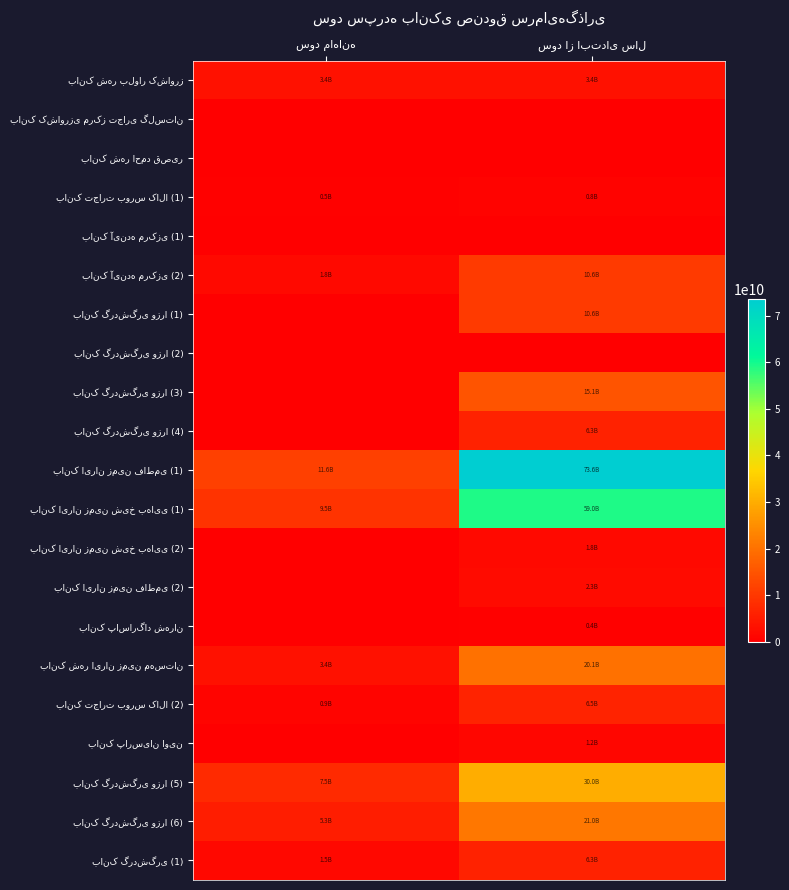

At which category does the chart reach its minimum across all series?

سود ماهانه